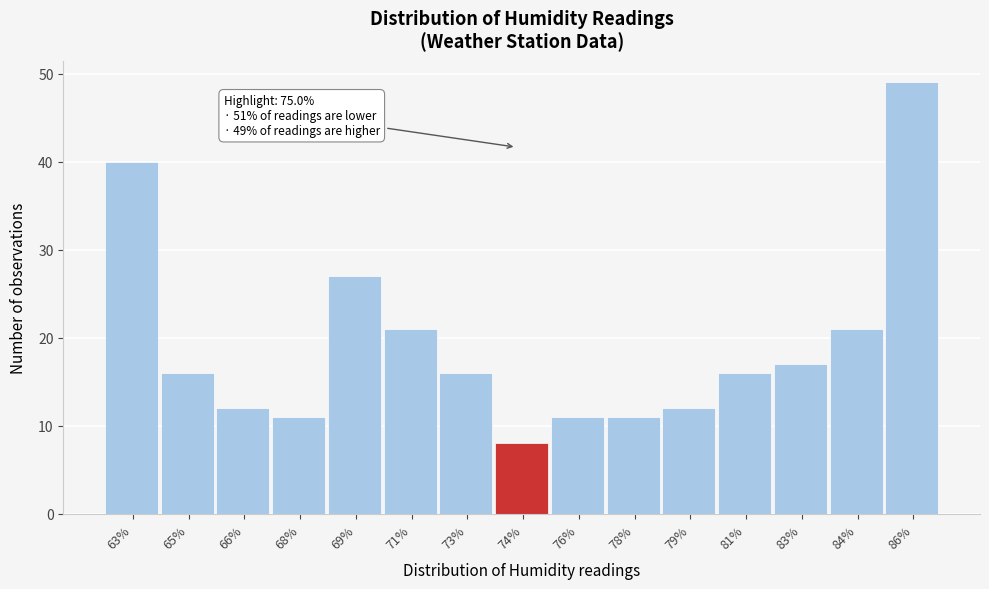

Reading right to left, transcribe all the data shown in this chart.

49	21	17	16	12	11	11	8	16	21	27	11	12	16	40